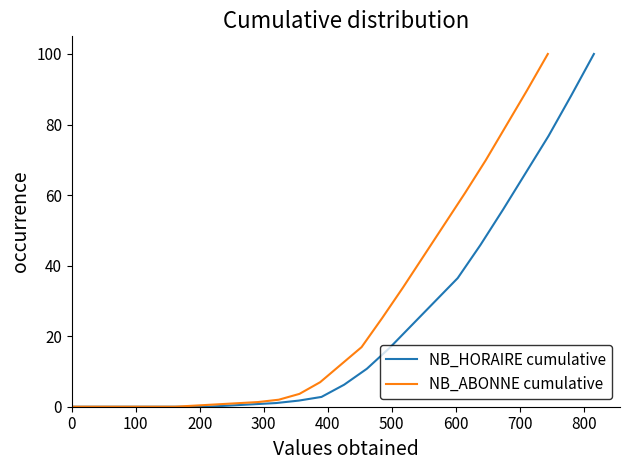

True or false: NB_ABONNE cumulative and NB_HORAIRE cumulative intersect in this chart.

False